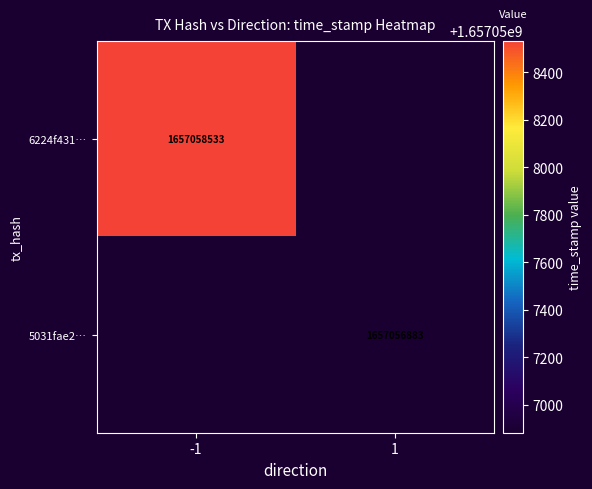

How many values in 5031fae246fd68c98dd964c14be67d8938626f5 are above zero?

1